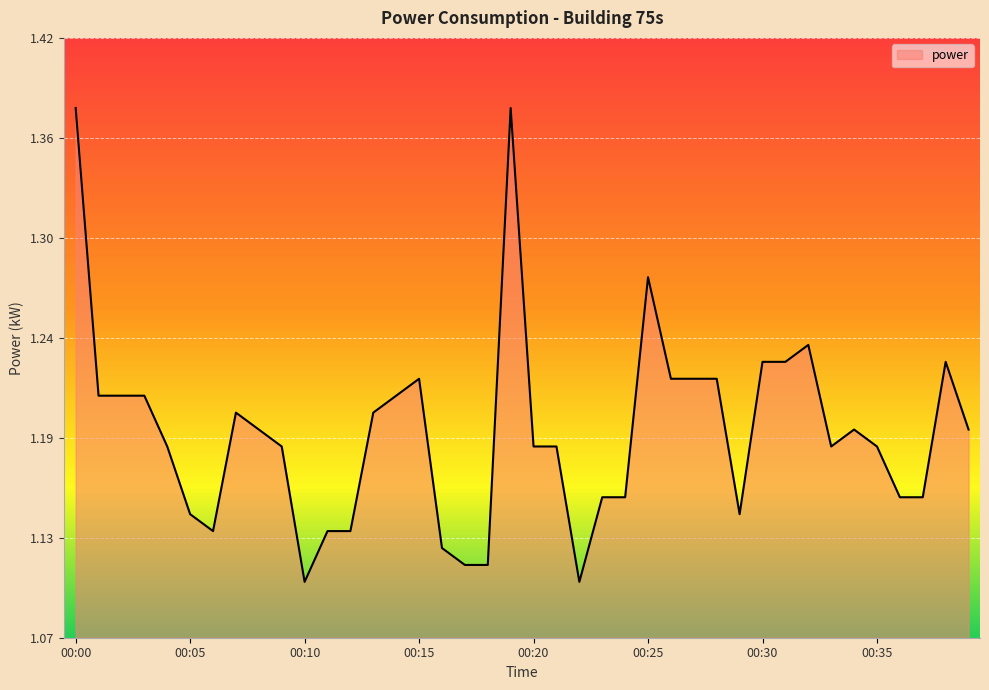

What is the greatest value displayed?

1.4